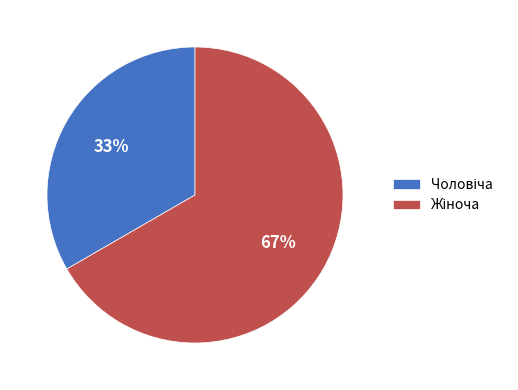

How many segments does this pie chart have?

2